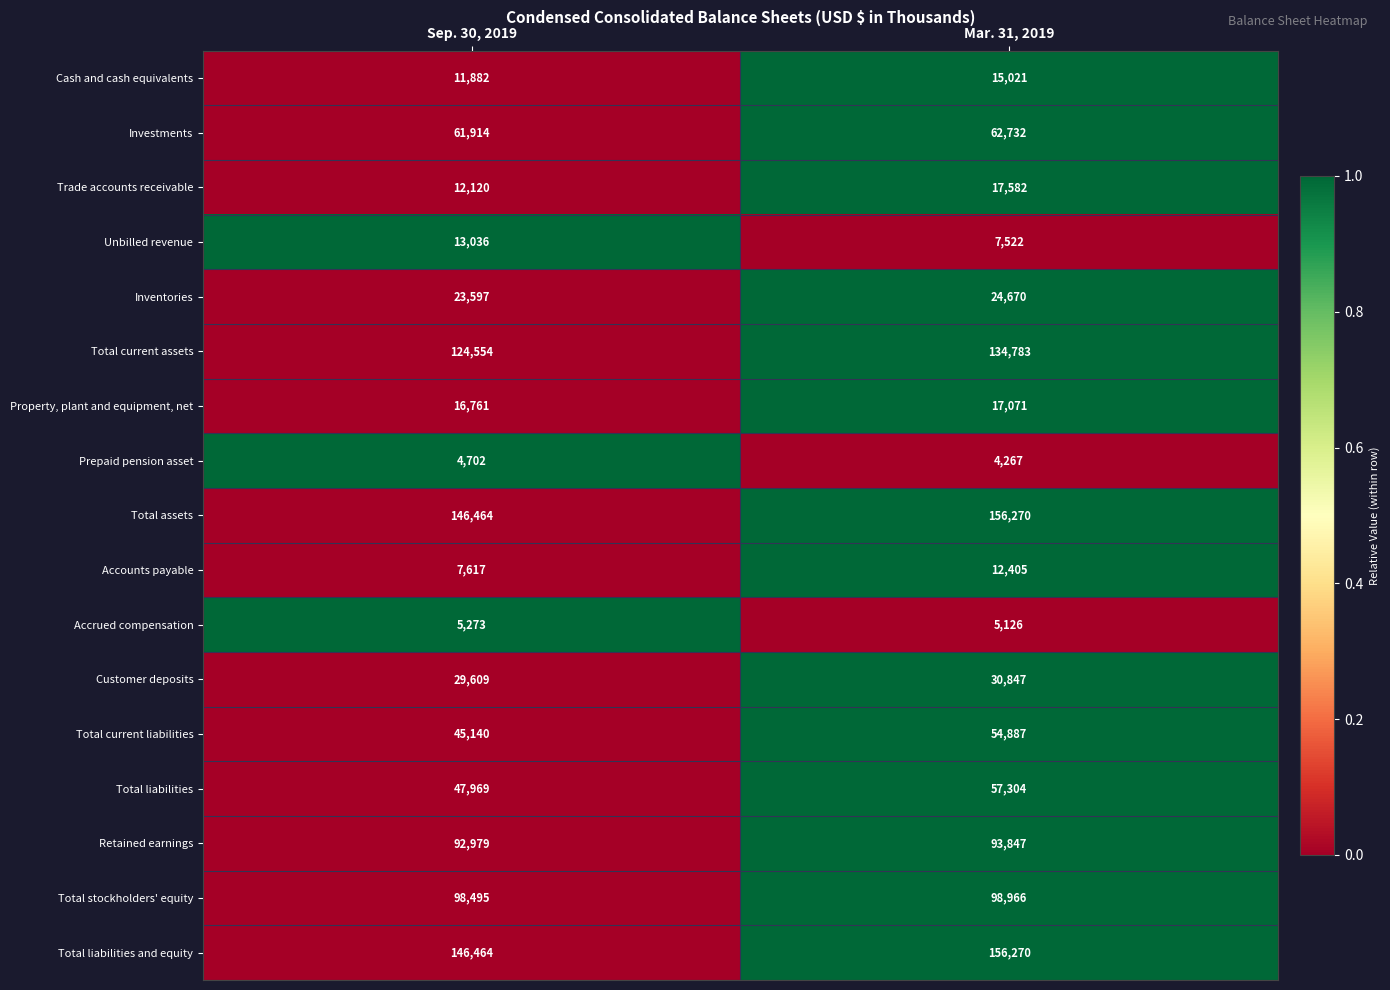

Read the Inventories value at Sep. 30, 2019.

23597